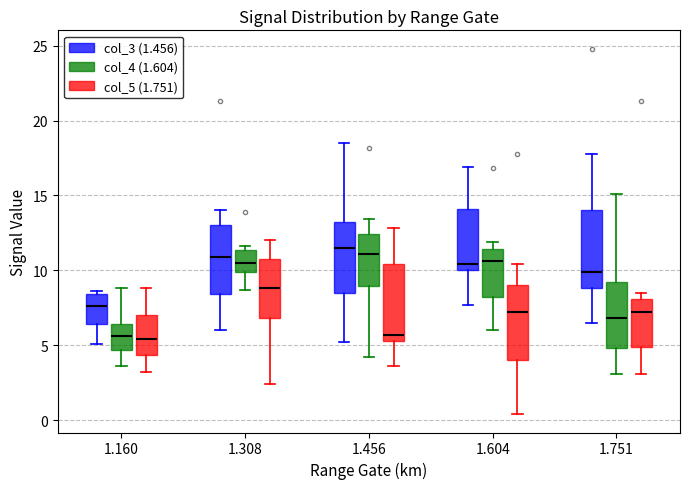

Where does the median line of the box for 1.604 (col_4 (1.604)) sit on the y-axis? The values are not printed on the chart, so give them approximately, as read against the axis.

10.5